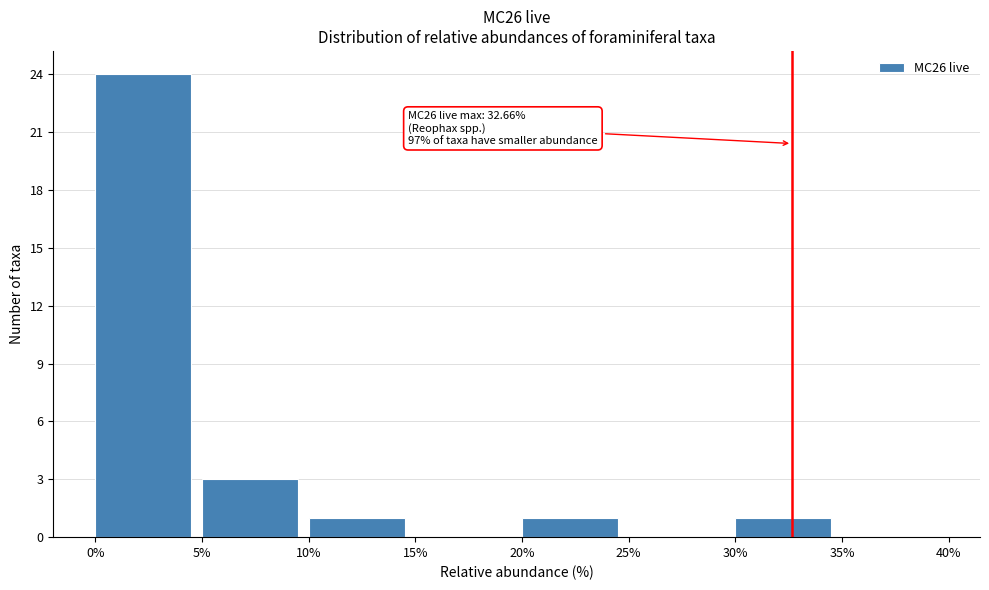

Over which range of the x-axis is the bar tallest?

0% to 5%